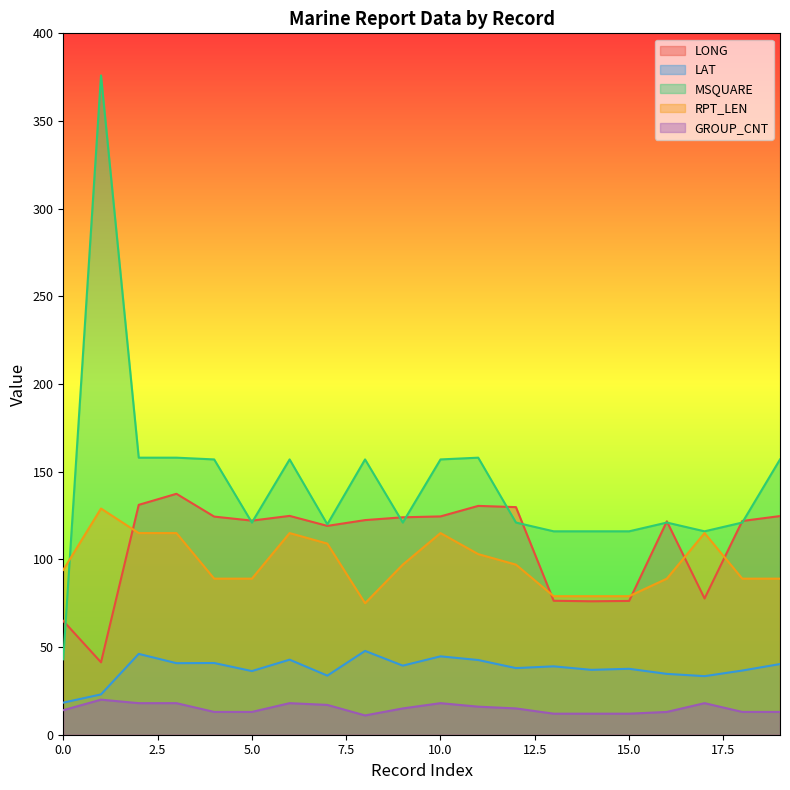

List the labels in order of RPT_LEN value, smallest first.

8, 13, 14, 15, 4, 5, 16, 18, 19, 0, 9, 12, 11, 7, 2, 3, 6, 10, 17, 1